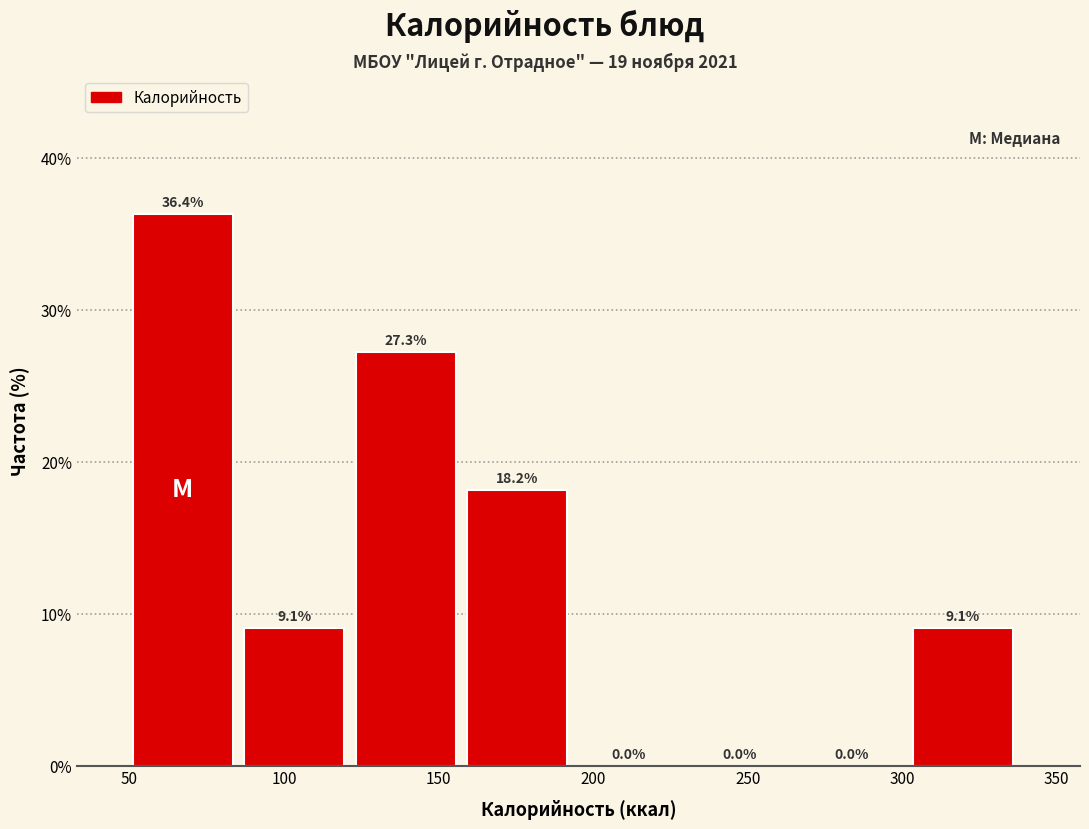

Reading left to right, list every bar in this chart as the range it spans on the x-axis followed by its height. The bar edges are not printed on the chart, so give them approximately, as read against the axis.

50 to 85: 36.4
85 to 125: 9.1
125 to 160: 27.3
160 to 195: 18.2
195 to 230: 0.0
230 to 265: 0.0
265 to 305: 0.0
305 to 340: 9.1